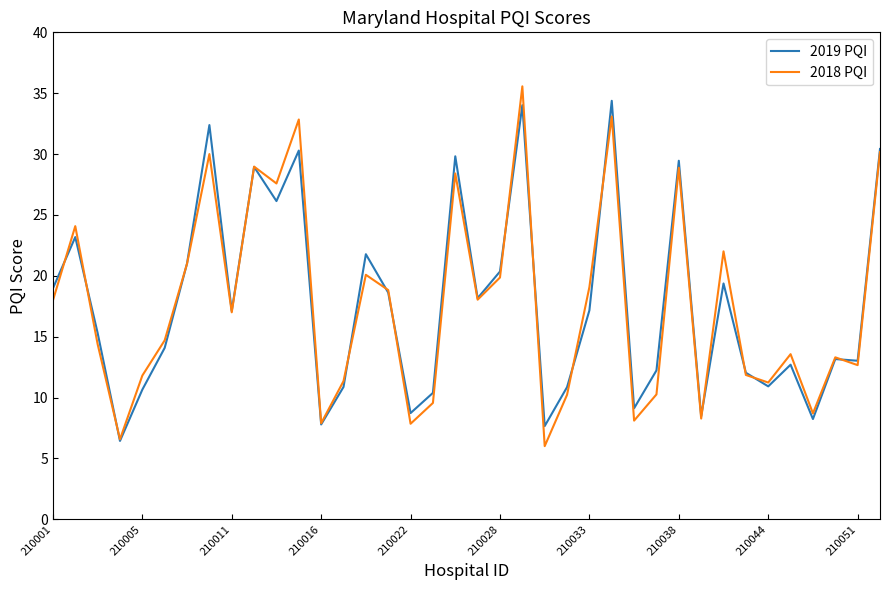

Which series has the widest spread of values?

2018 PQI